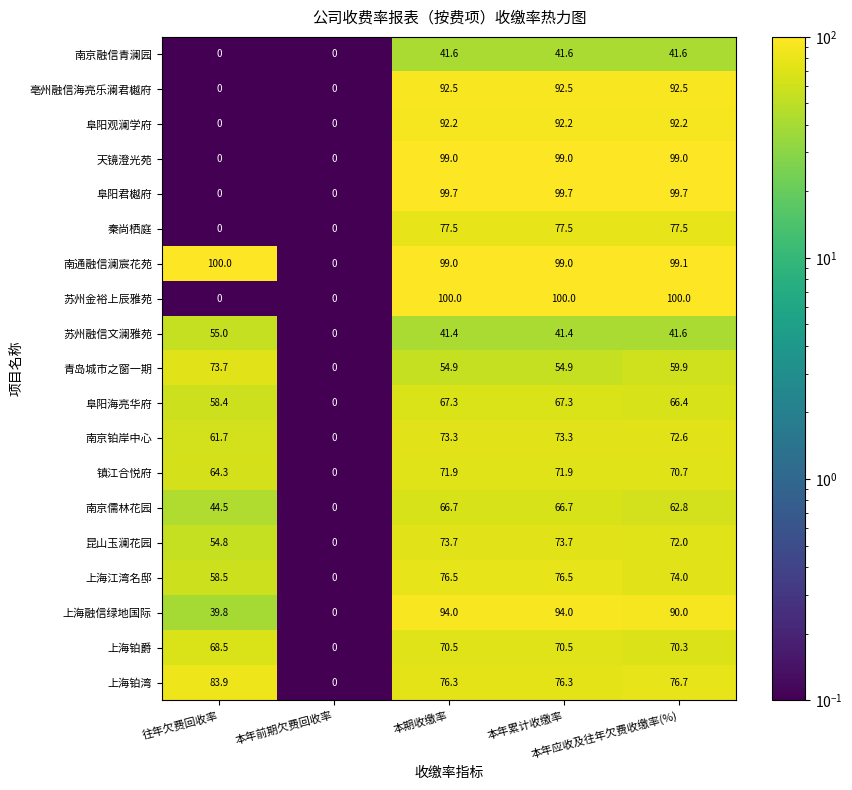

What is the maximum value shown in the chart?

100.0